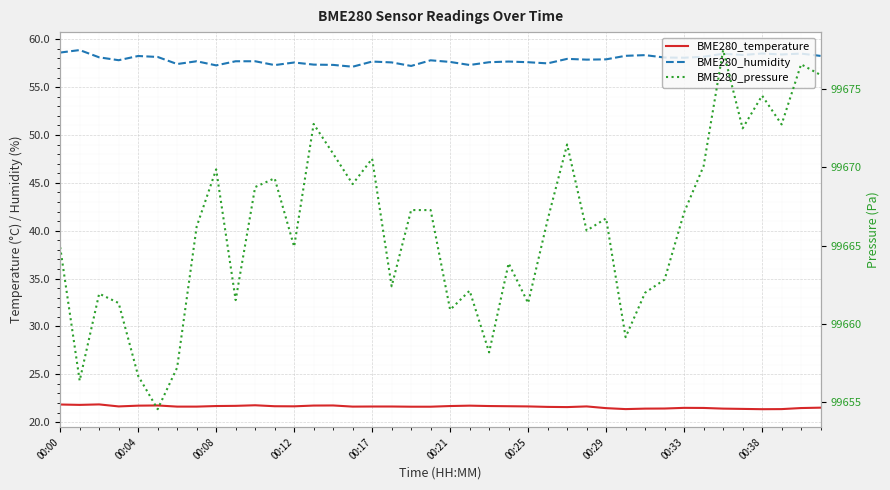

At which category is the sum across all series the highest?

34